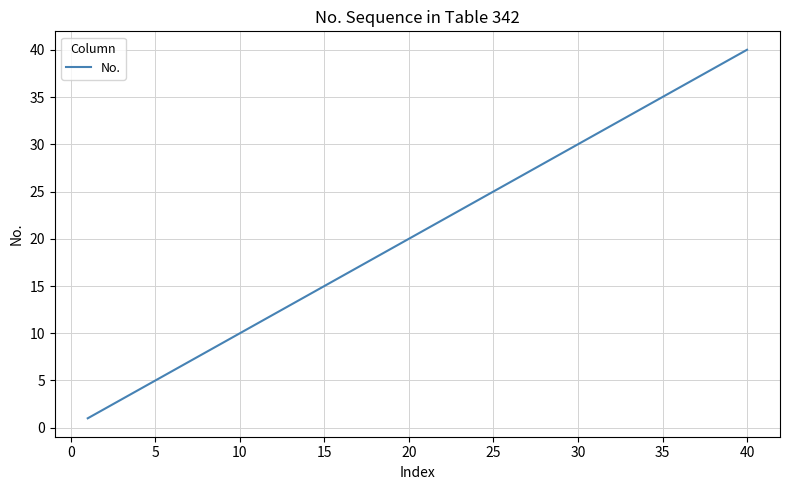

What is the difference between the maximum and minimum values?

39